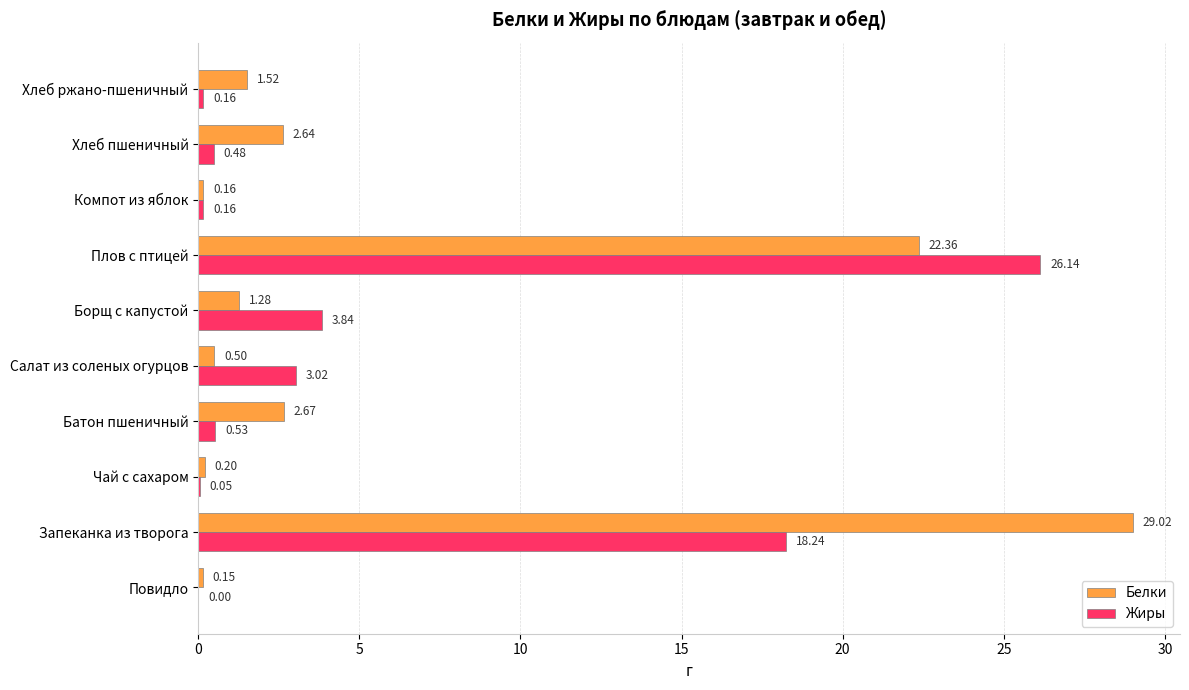

What are all the series names shown in the legend?

Белки, Жиры